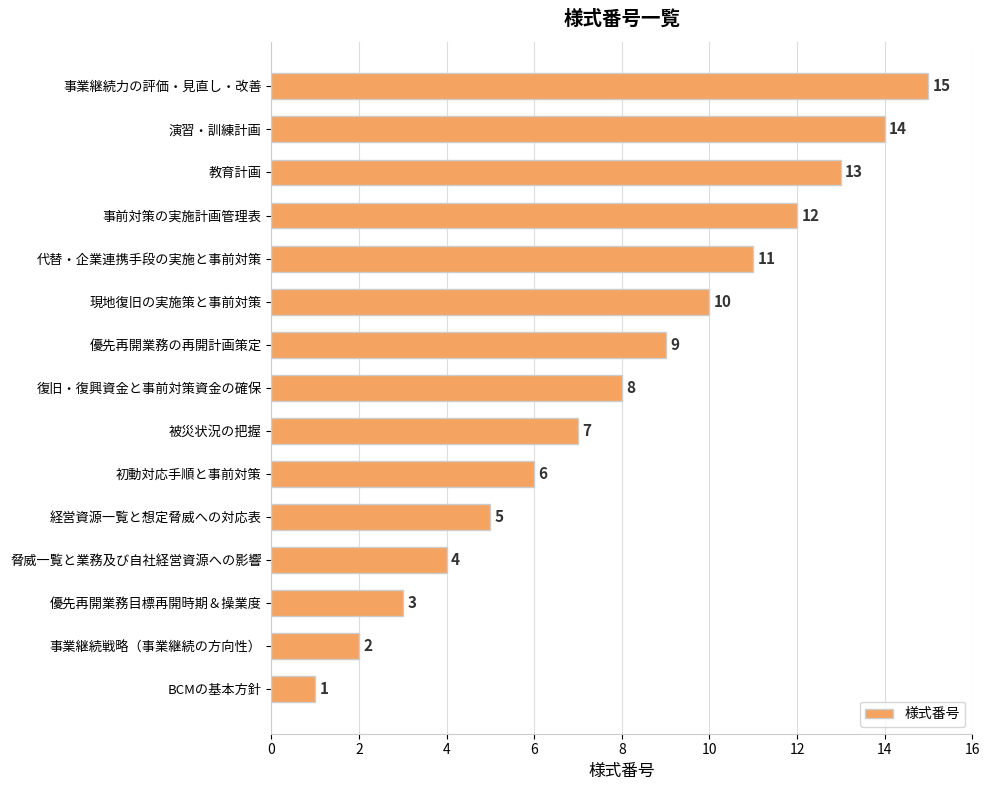

The chart shows a value of 1 at BCMの基本方針. True or false?

True